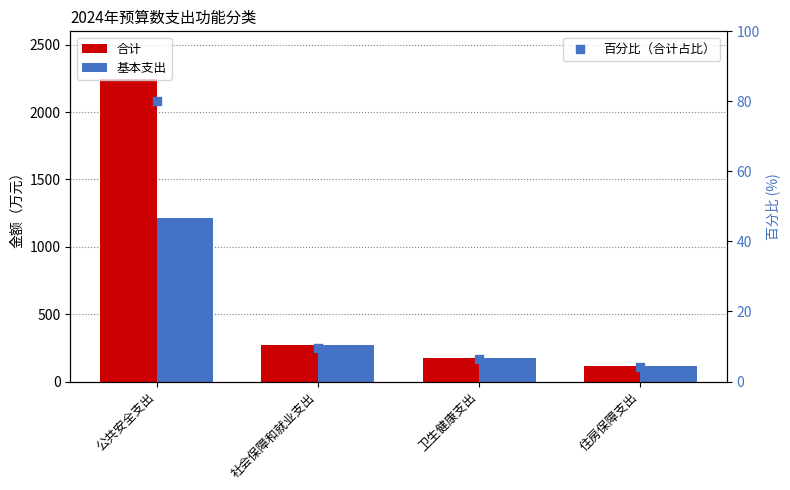

Is the value of 百分比（合计占比） at 卫生健康支出 greater than the value of 合计 at 卫生健康支出?

No